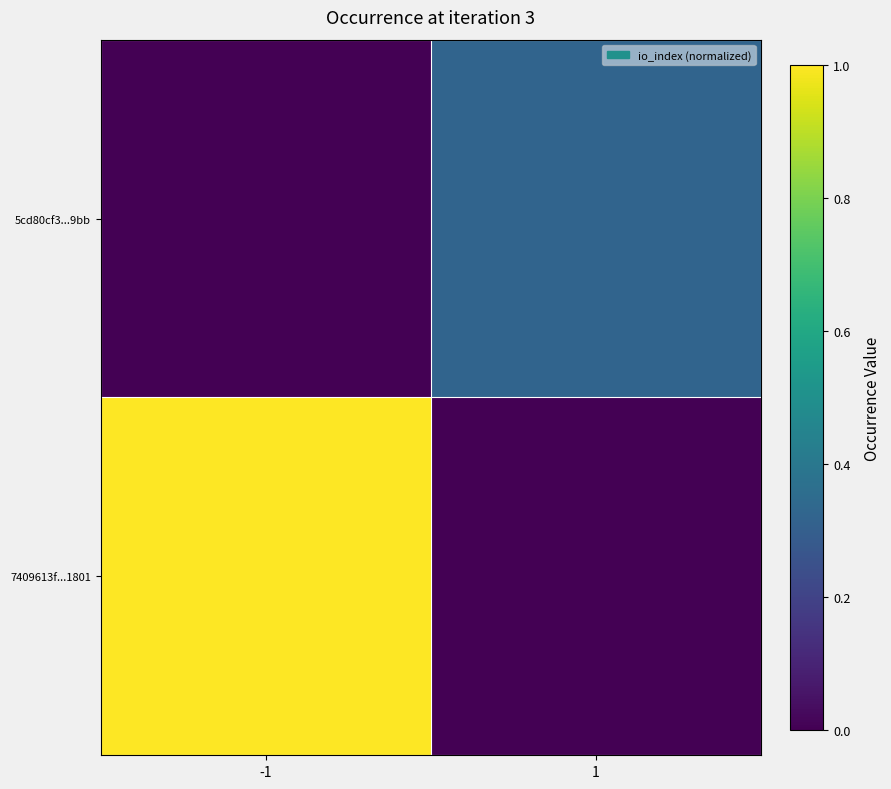

At which category does the chart reach its peak across all series?

-1